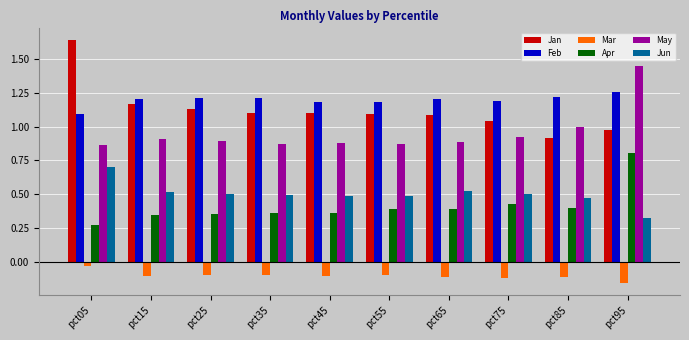

How many bars are there in total?

60